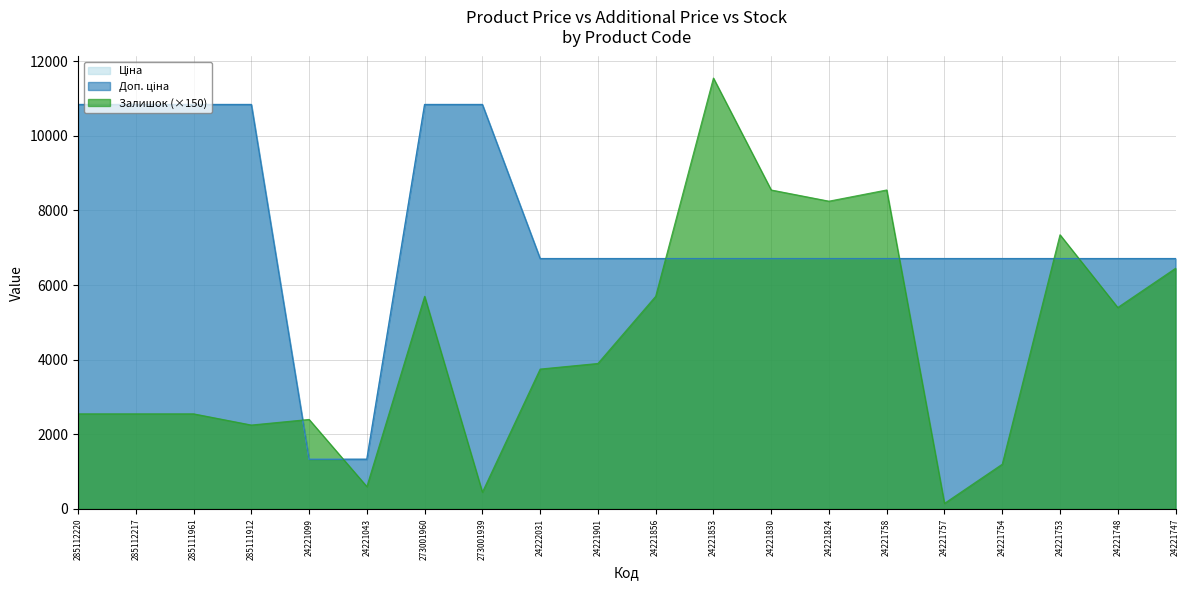

Rank the series by their maximum value, from lowest to highest.

Ціна, Доп. ціна, Залишок